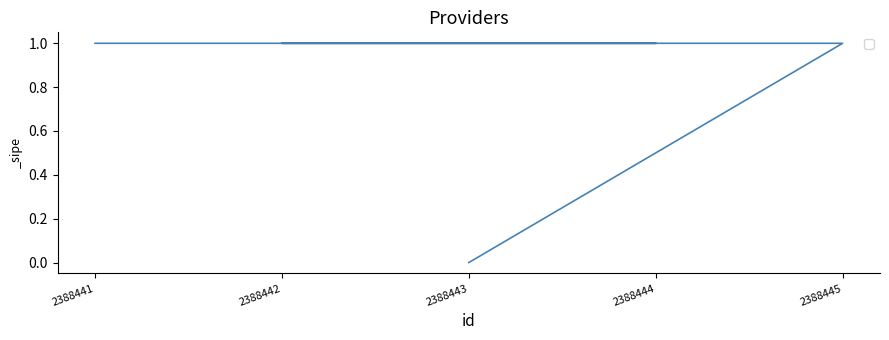

List the labels in order of value, smallest first.

2388443, 2388445, 2388442, 2388444, 2388441